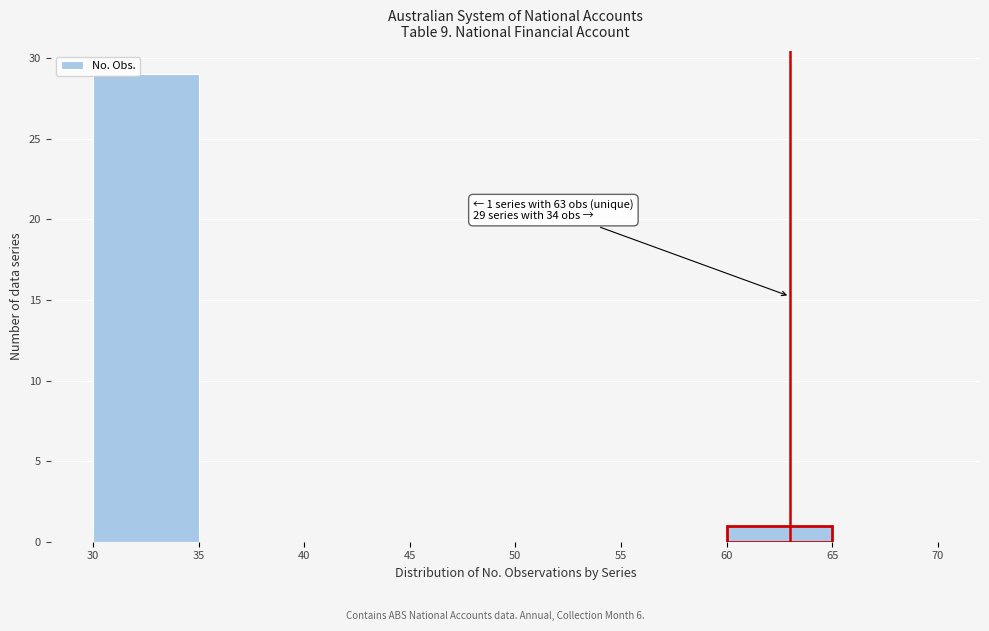

Which range on the x-axis has the tallest bar?

30 to 35